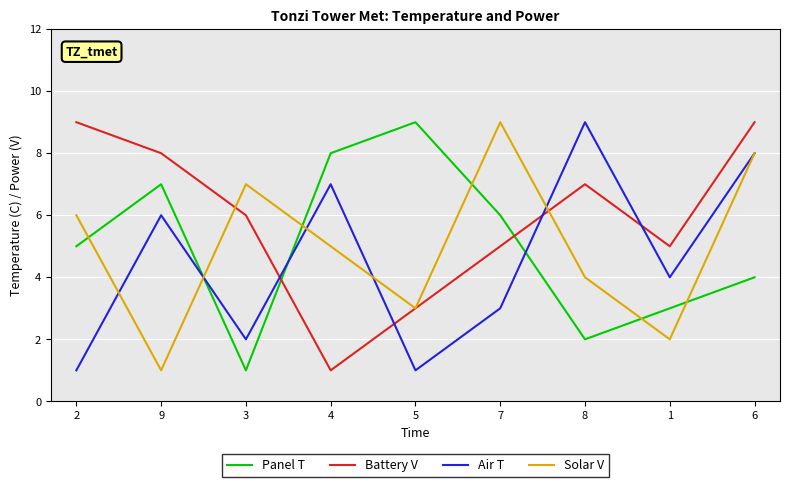

Rank the series at 7 from highest to lowest value.

Solar V, Panel T, Battery V, Air T